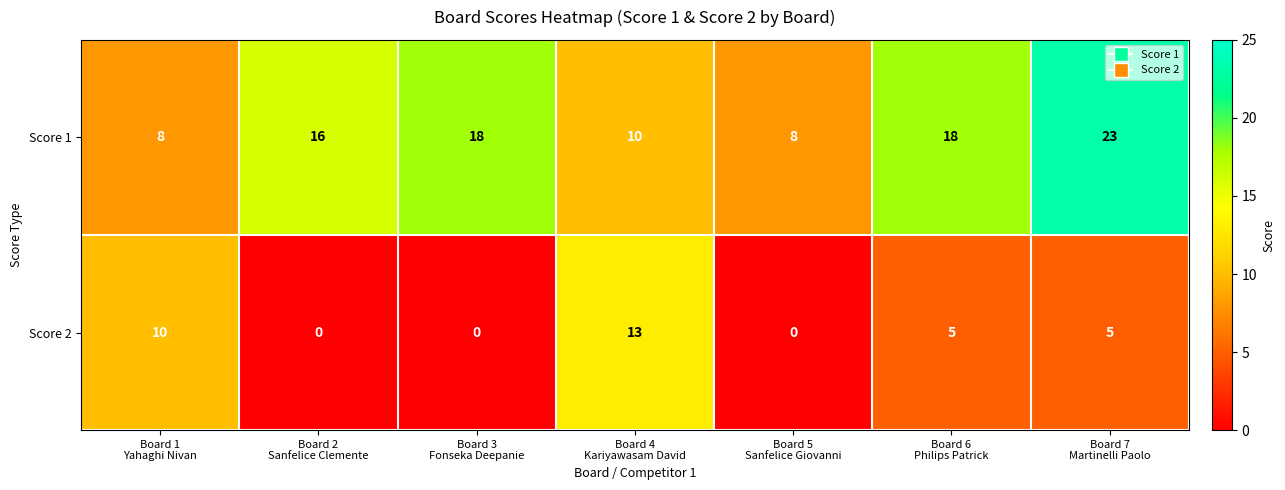

What is the average value of the Score 1 series?

14